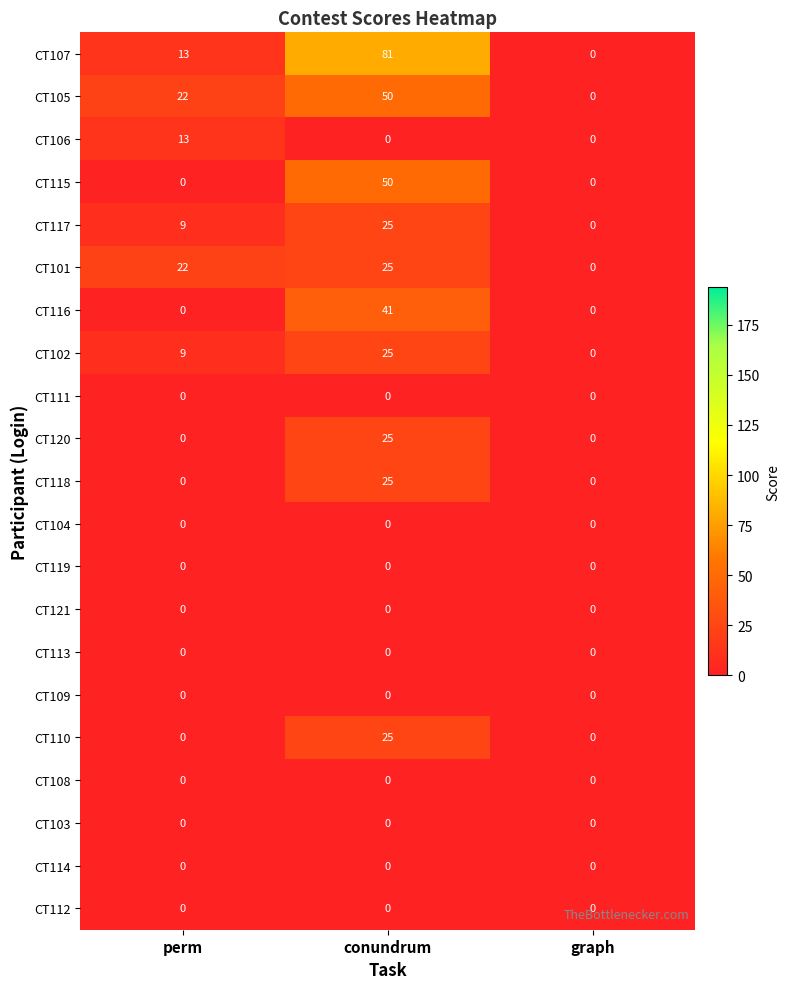

At which category is the sum across all series the highest?

conundrum